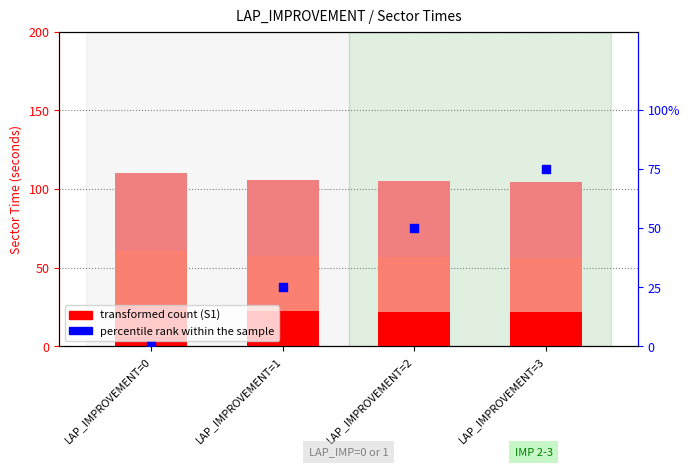

Is the value of S1_SECONDS at LAP_IMPROVEMENT=0 greater than the value of percentile rank within the sample at LAP_IMPROVEMENT=3?

No